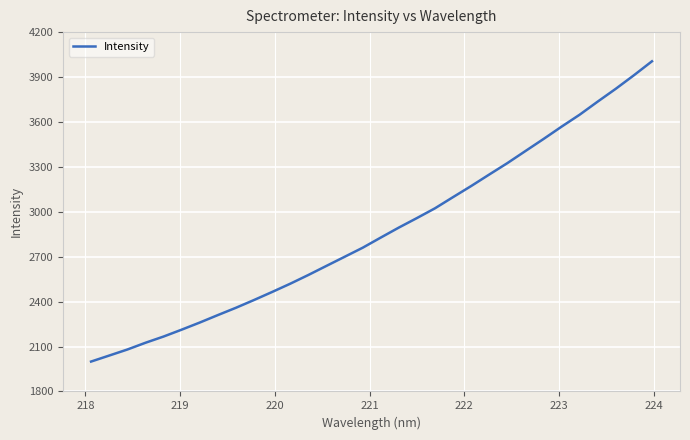

What is the maximum value shown in the chart?

4005.1